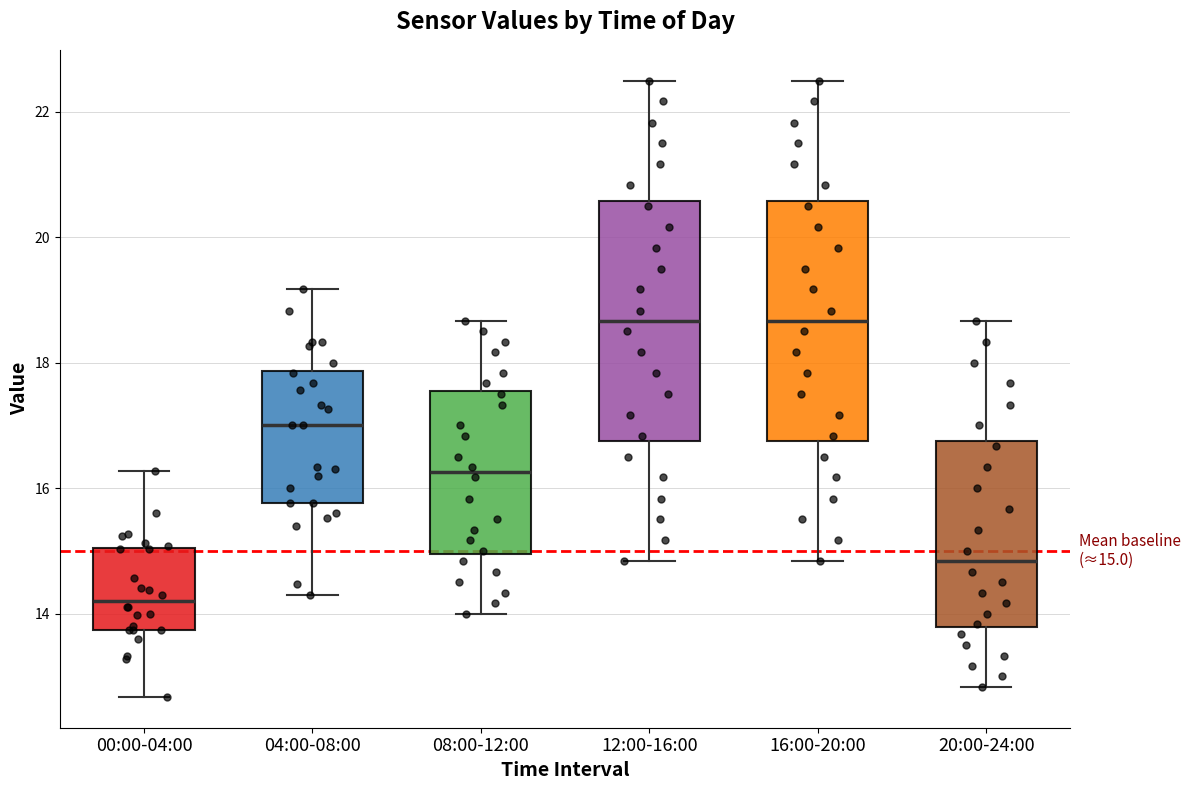

Which box's median line is the lowest?

00:00-04:00